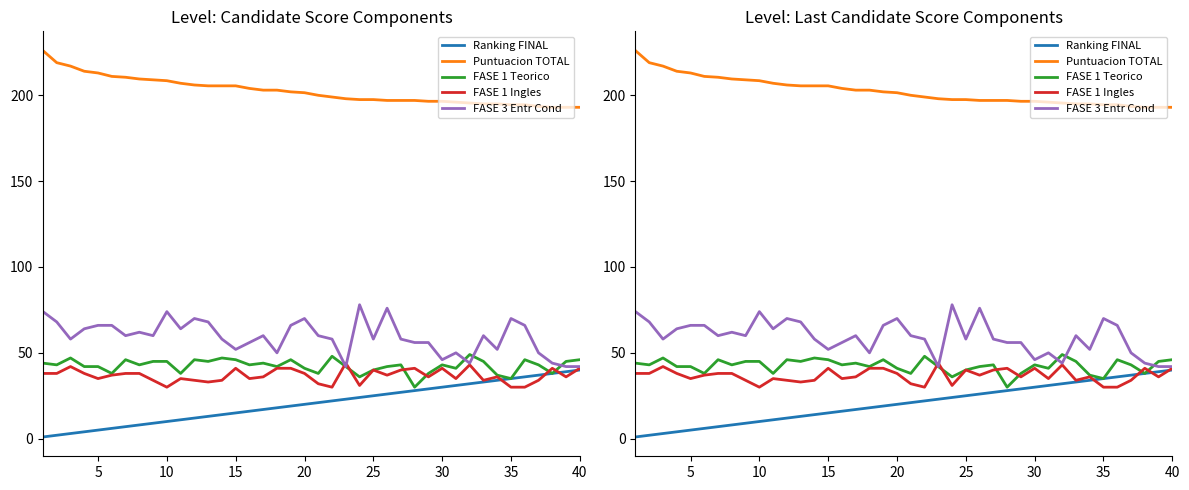

Which series ends up on top after the final intersection of FASE 1 Ingles and FASE 3 Entr Cond?

FASE 3 Entr Cond